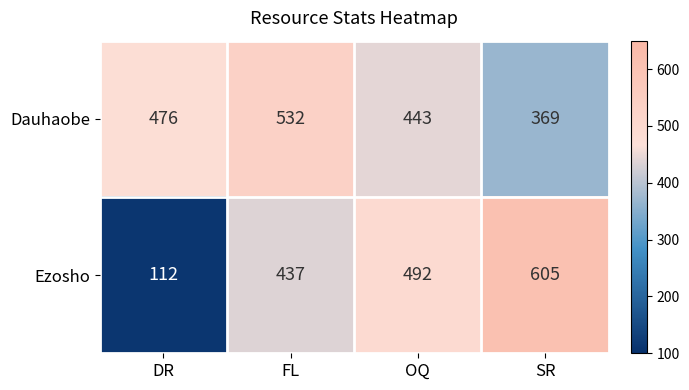

How many Dauhaobe values are between 443 and 532?

3